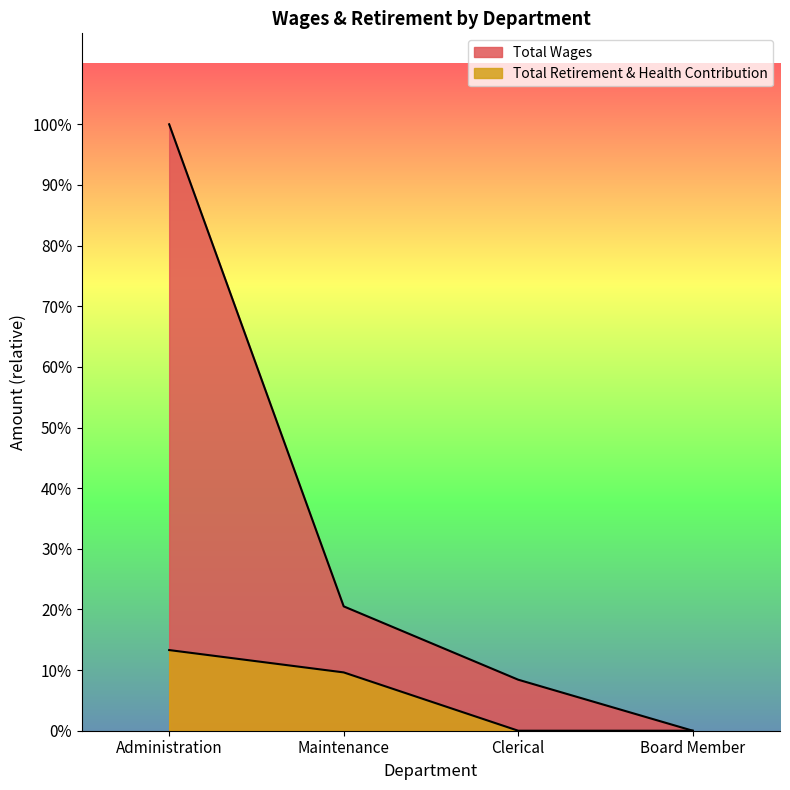

True or false: Total Wages and Total Retirement & Health Contribution intersect in this chart.

False